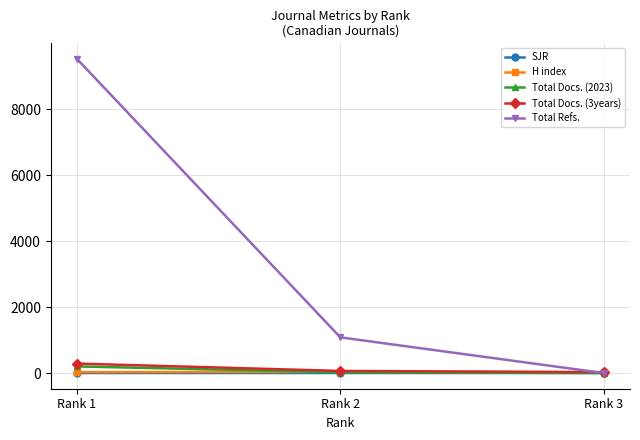

At which category is the sum across all series the highest?

Rank 1